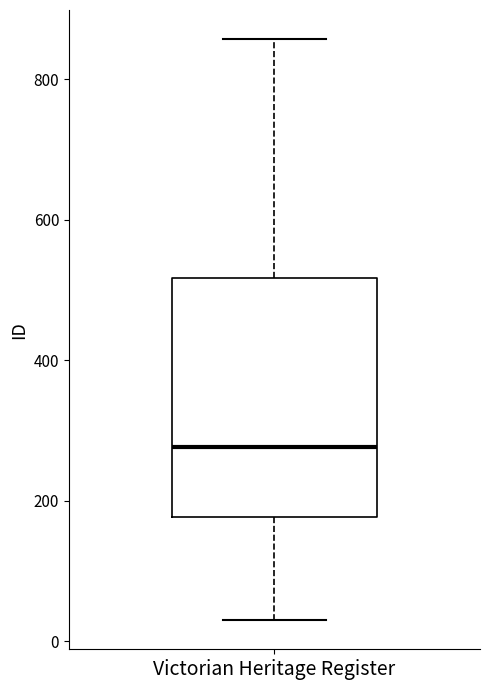

Transcribe this box plot: give where the median line is, the range the box spans, and where the two whiskers end, as read against the y-axis. The values are not printed on the chart, so give them approximately, as read against the axis.

median 280, box 180 to 520, whiskers 40 to 860